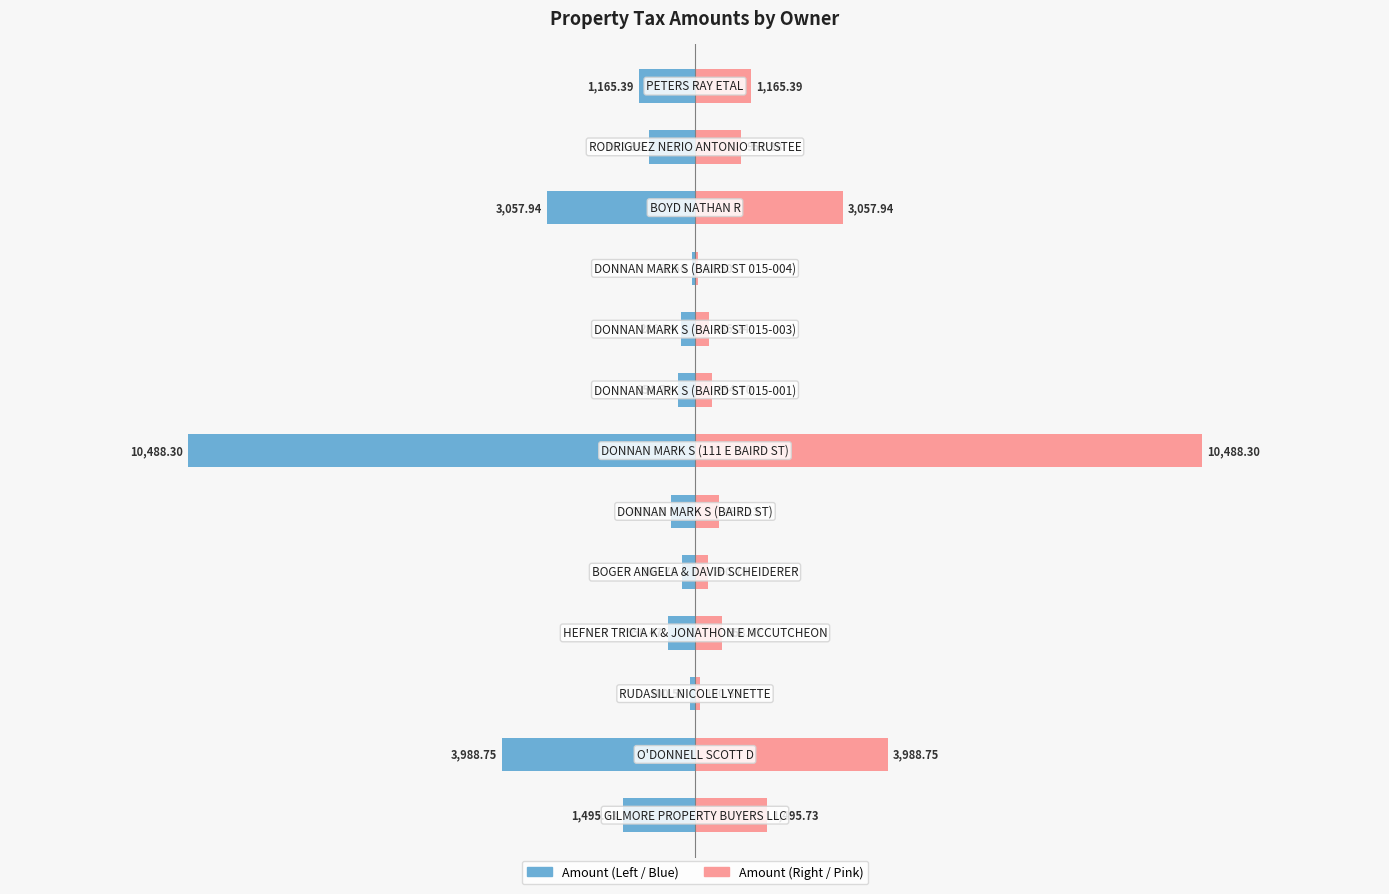

What is the maximum value shown in the chart?

10488.3